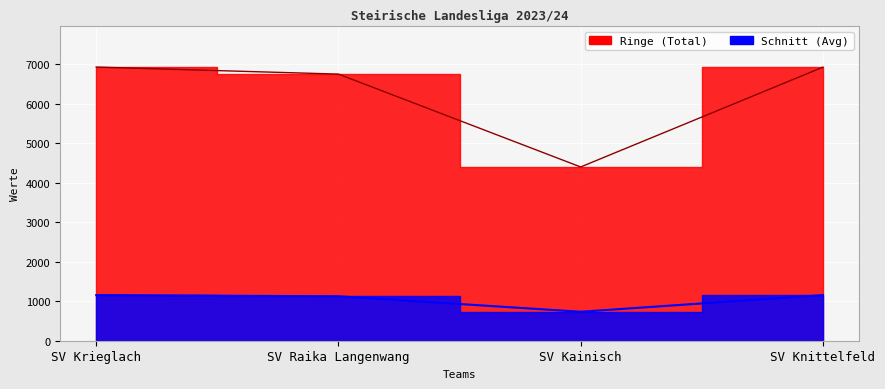

What is the average value of the Ringe series?

6246.0